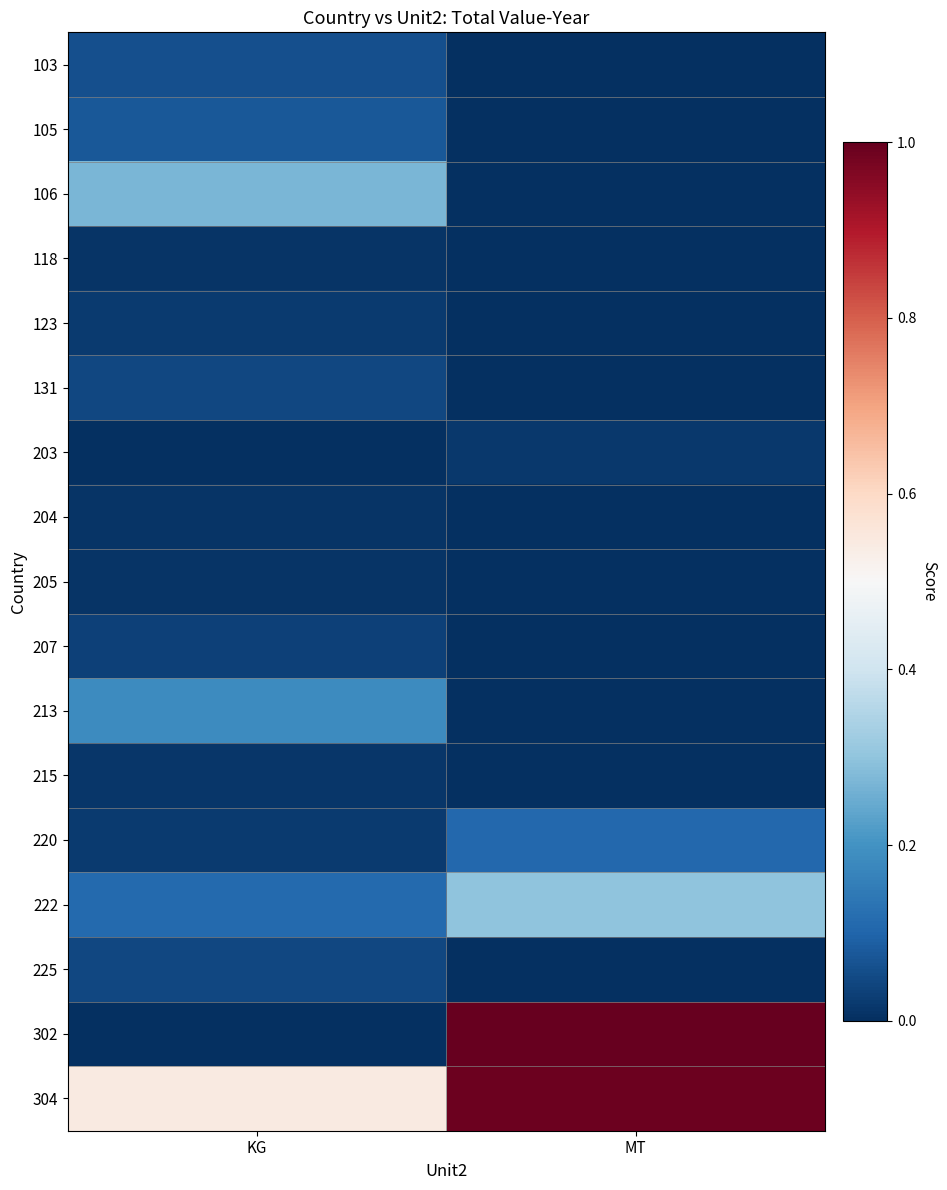

Which series has the largest total across all categories?

304